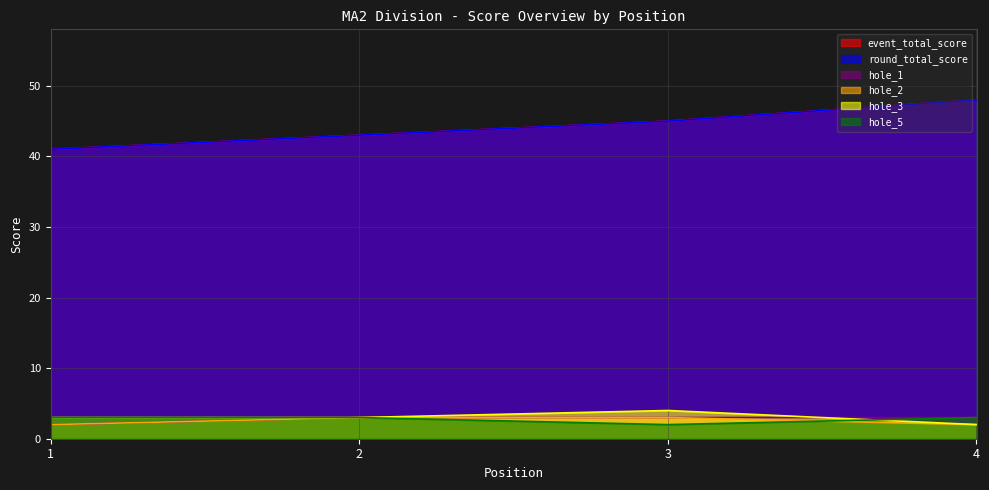

True or false: hole_1 and event_total_score intersect in this chart.

False